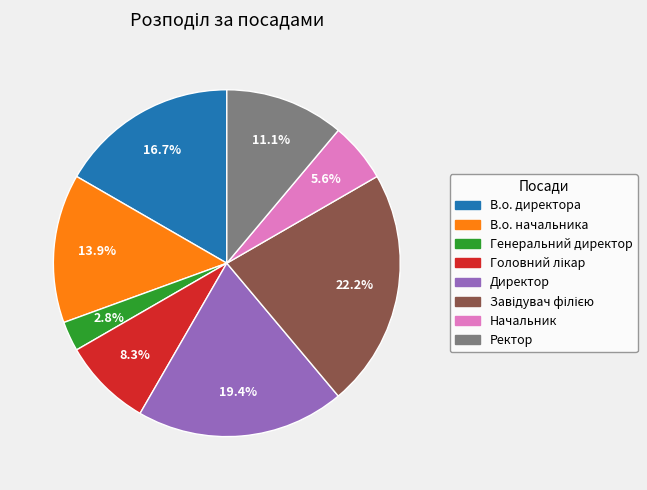

How many segments does this pie chart have?

8